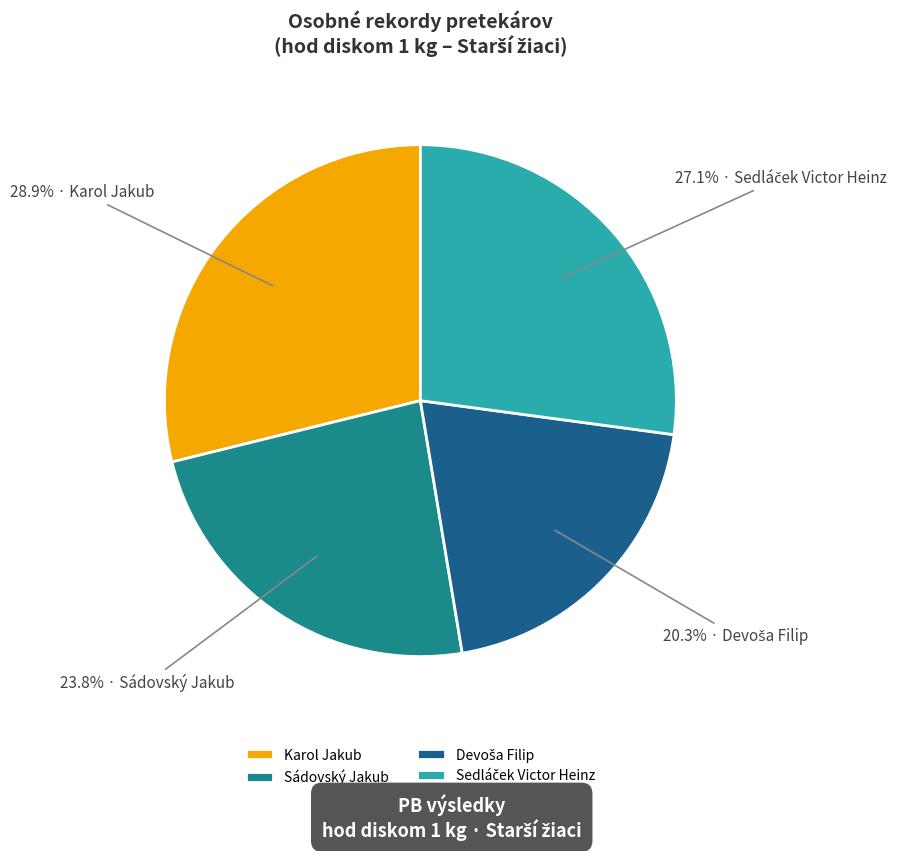

Is there a majority slice in this chart?

No